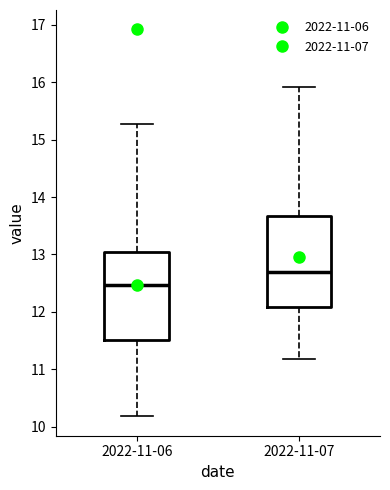

Where is the lower edge of the box for 2022-11-07 on the y-axis? The values are not printed on the chart, so give them approximately, as read against the axis.

12.1